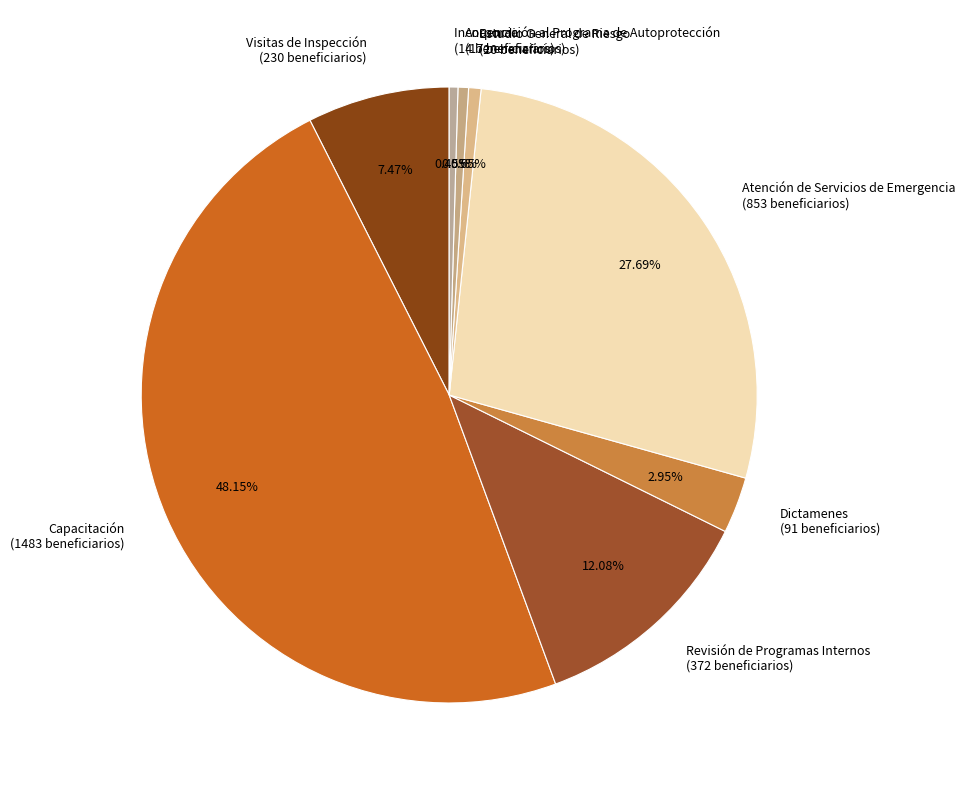

Between Dictamenes and Revisión de Programas Internos, which is larger?

Revisión de Programas Internos